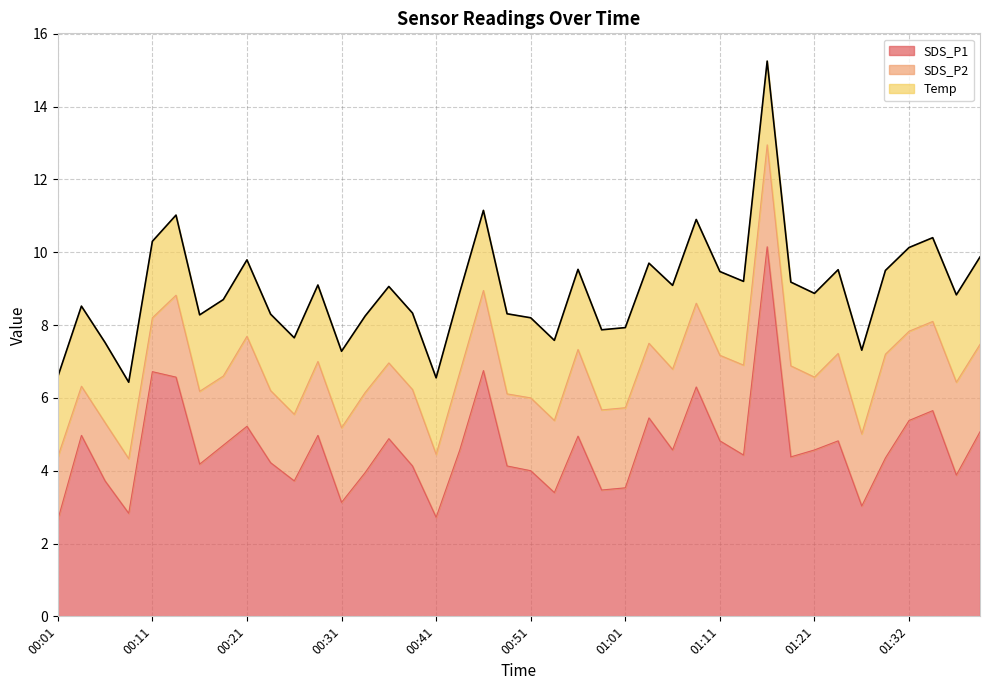

True or false: SDS_P1 and SDS_P2 cross at least once.

False